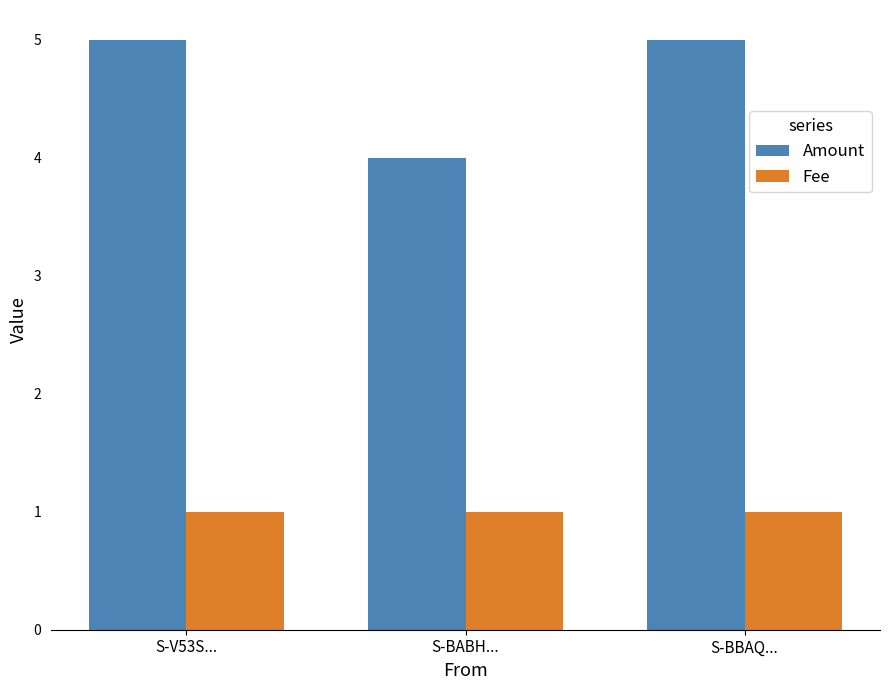

What are all the series names shown in the legend?

Amount, Fee